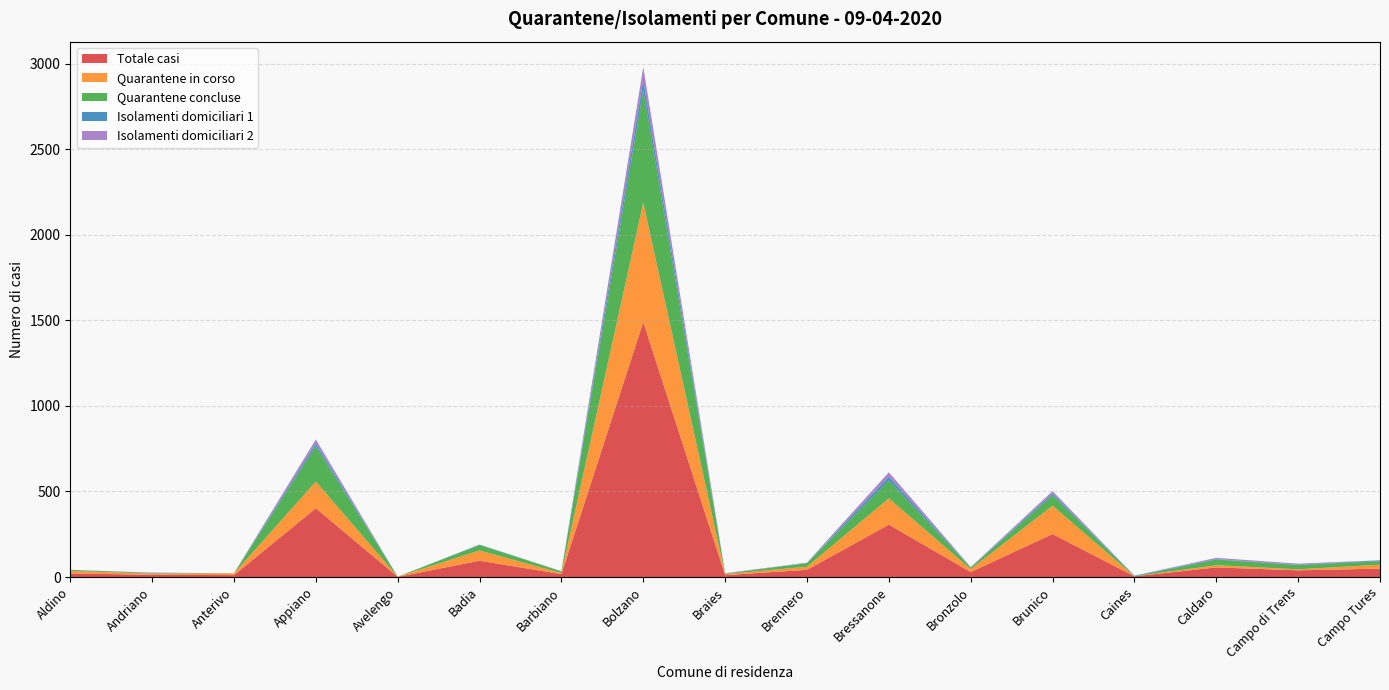

Reading left to right, what are all the values shown in this chart?

Totale casi: Aldino=21	Andriano=13	Anterivo=11	Appiano=402	Avelengo=1	Badia=95	Barbiano=17	Bolzano=1490	Braies=11	Brennero=42	Bressanone=306	Bronzolo=29	Brunico=251	Caines=4	Caldaro=56	Campo di Trens=39	Campo Tures=49
Quarantene in corso: Aldino=15	Andriano=7	Anterivo=10	Appiano=156	Avelengo=1	Badia=60	Barbiano=6	Bolzano=698	Braies=6	Brennero=18	Bressanone=154	Bronzolo=17	Brunico=166	Caines=0	Caldaro=13	Campo di Trens=6	Campo Tures=23
Quarantene concluse: Aldino=6	Andriano=3	Anterivo=1	Appiano=206	Avelengo=0	Badia=32	Barbiano=10	Bolzano=656	Braies=3	Brennero=21	Bressanone=104	Bronzolo=9	Brunico=61	Caines=1	Caldaro=33	Campo di Trens=25	Campo Tures=20
Isolamenti domiciliari 1: Aldino=0	Andriano=1	Anterivo=0	Appiano=16	Avelengo=0	Badia=2	Barbiano=0	Bolzano=60	Braies=1	Brennero=1	Bressanone=22	Bronzolo=1	Brunico=10	Caines=3	Caldaro=3	Campo di Trens=2	Campo Tures=5
Isolamenti domiciliari 2: Aldino=0	Andriano=2	Anterivo=0	Appiano=24	Avelengo=0	Badia=1	Barbiano=1	Bolzano=76	Braies=1	Brennero=2	Bressanone=26	Bronzolo=2	Brunico=14	Caines=0	Caldaro=7	Campo di Trens=6	Campo Tures=1